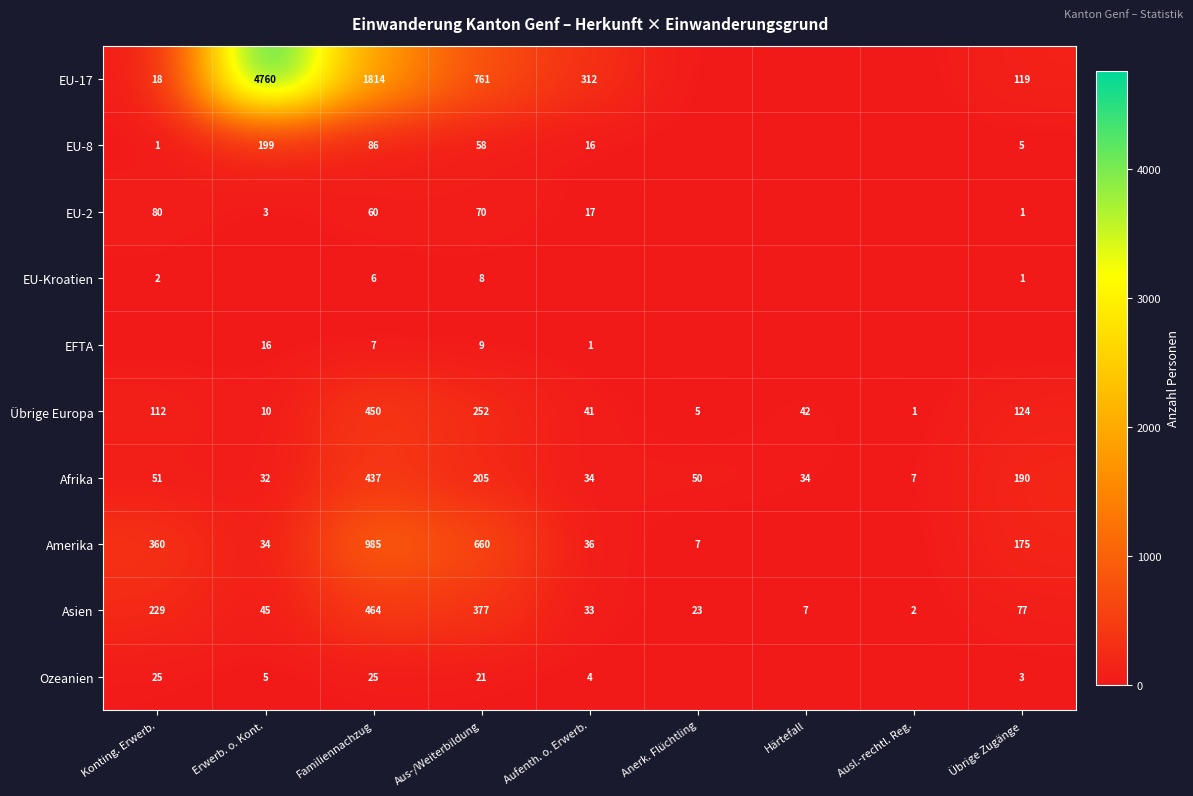

The value of EU-8 at Konting. Erwerb. is 1. True or false?

True